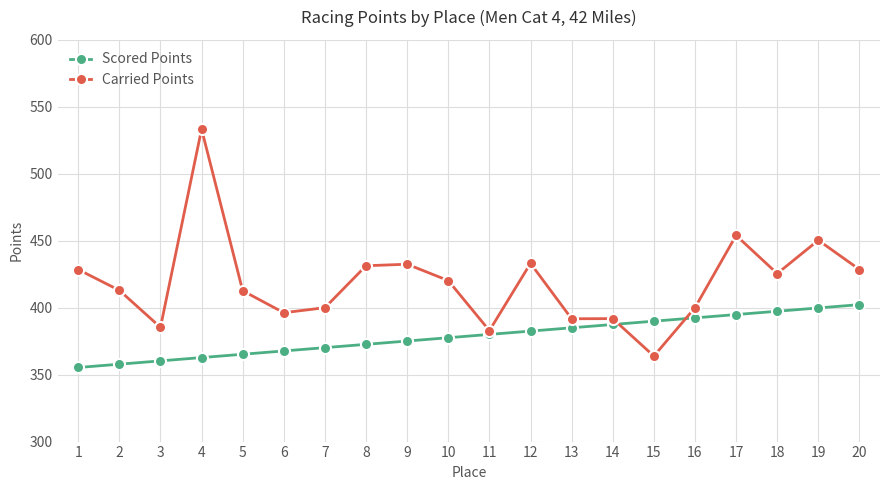

True or false: Scored Points has a value of 549.3 at 19.

False